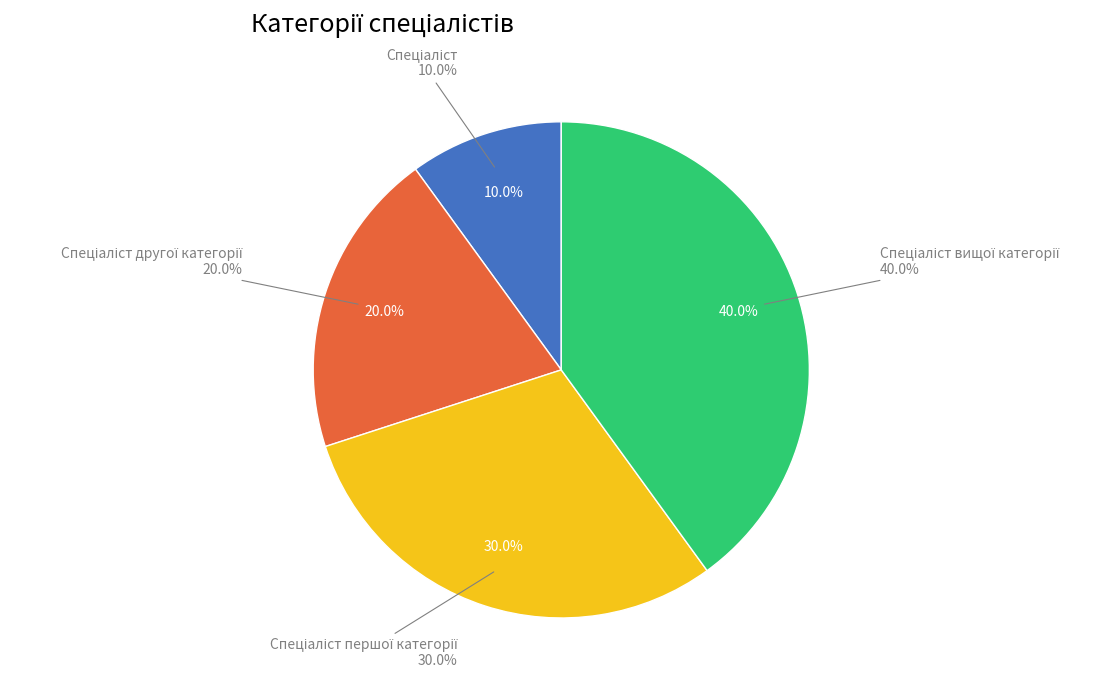

To the nearest percent, what is the average slice percentage?

25%